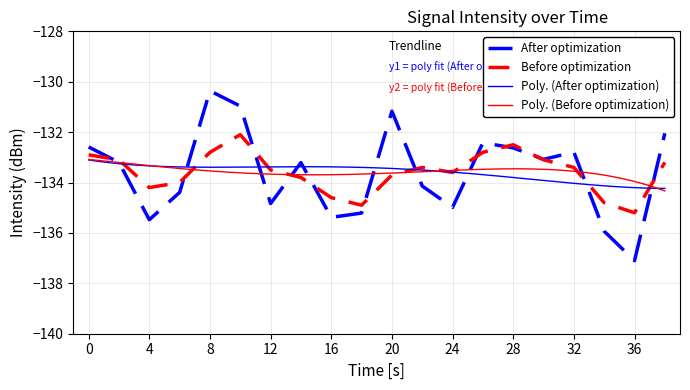

Read the Intensity raw value at 22.

-134.1